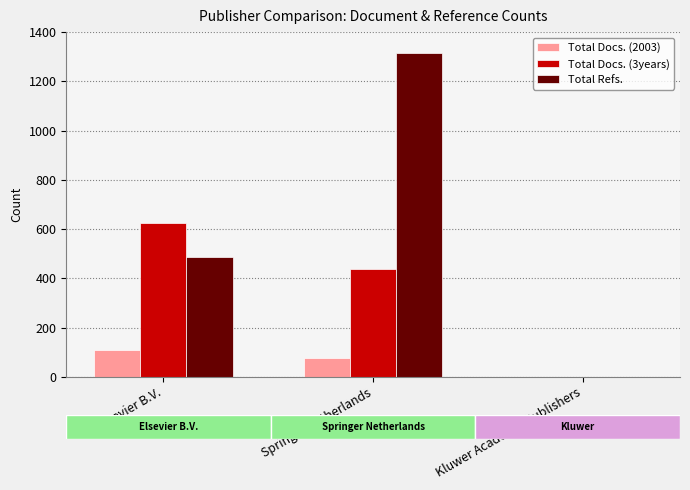

What is the total value across all series at Springer Netherlands?

1827